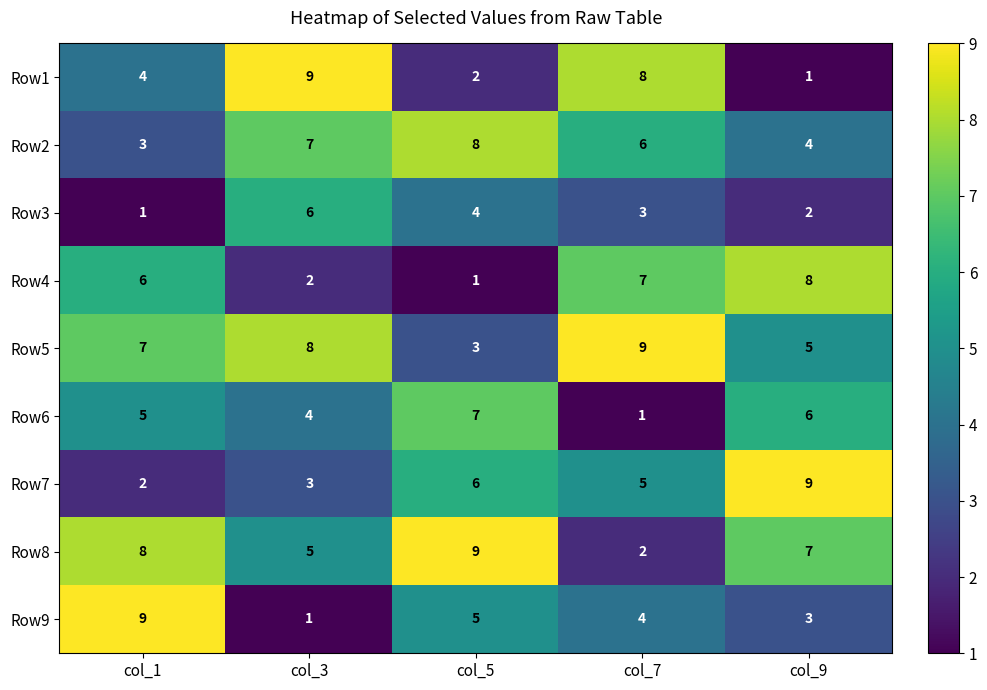

At which label does Row2 first exceed 6?

col_3